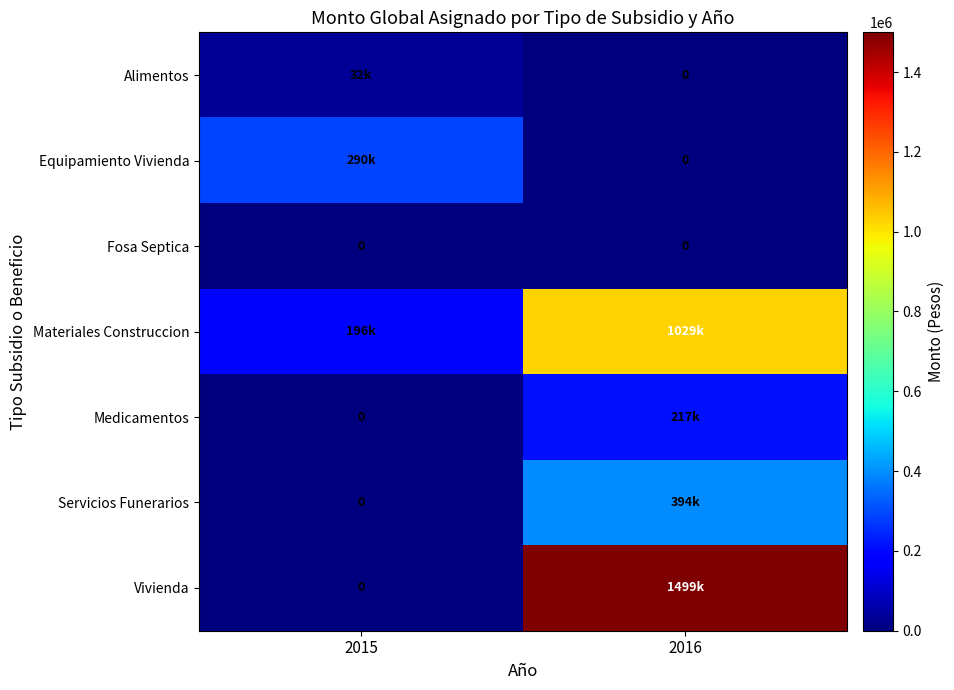

Which label corresponds to the smallest value in the chart?

2016